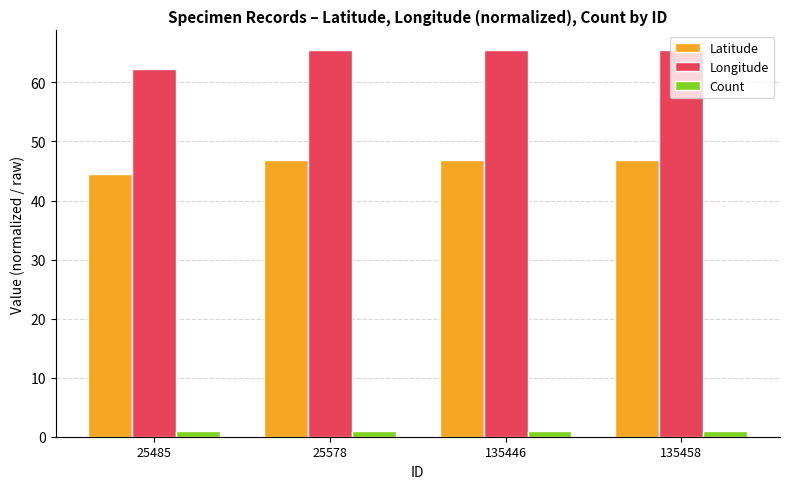

What is the difference between the Longitude values at 25485 and 135458?

3.2